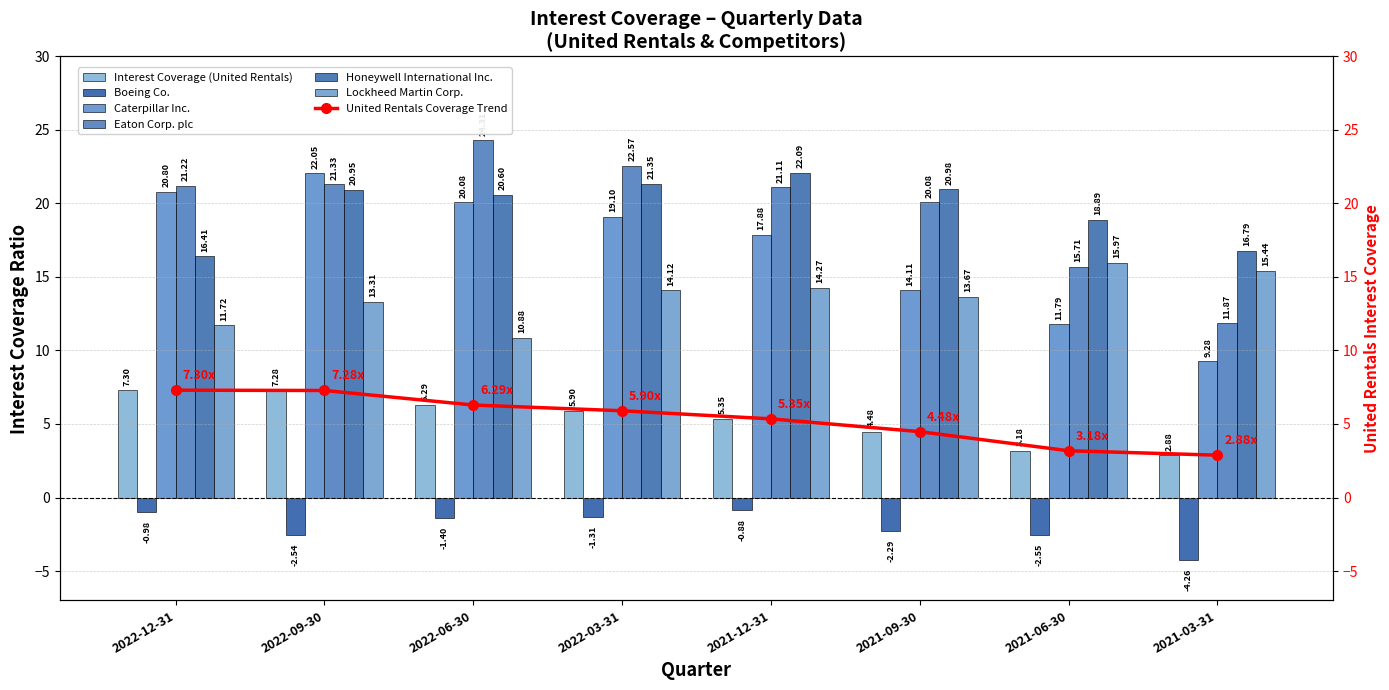

At how many categories does at least one series exceed 0?

8